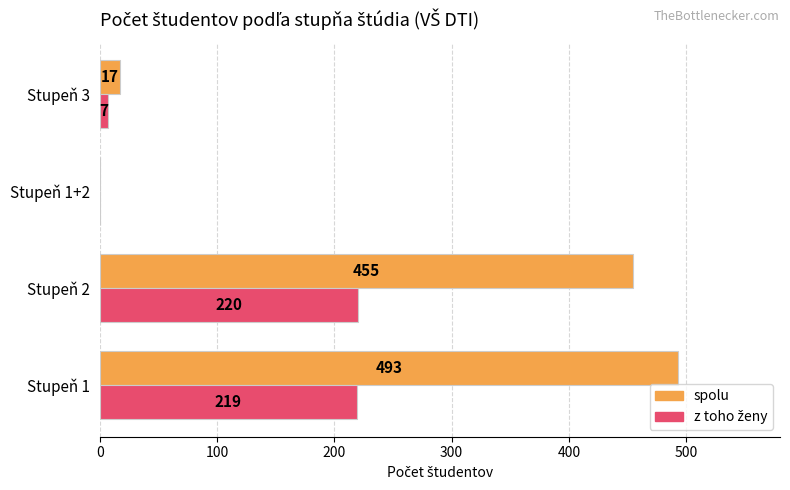

What is the sum of the spolu values at Stupeň 1 and Stupeň 1+2?

493